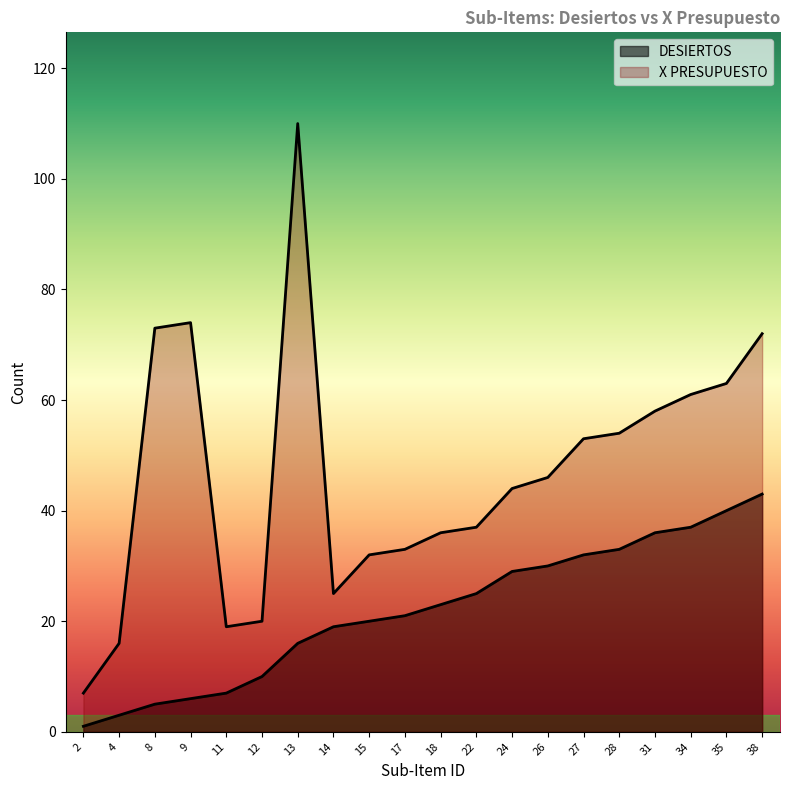

What is the difference between the second highest and second lowest values in the X PRESUPUESTO series?

58